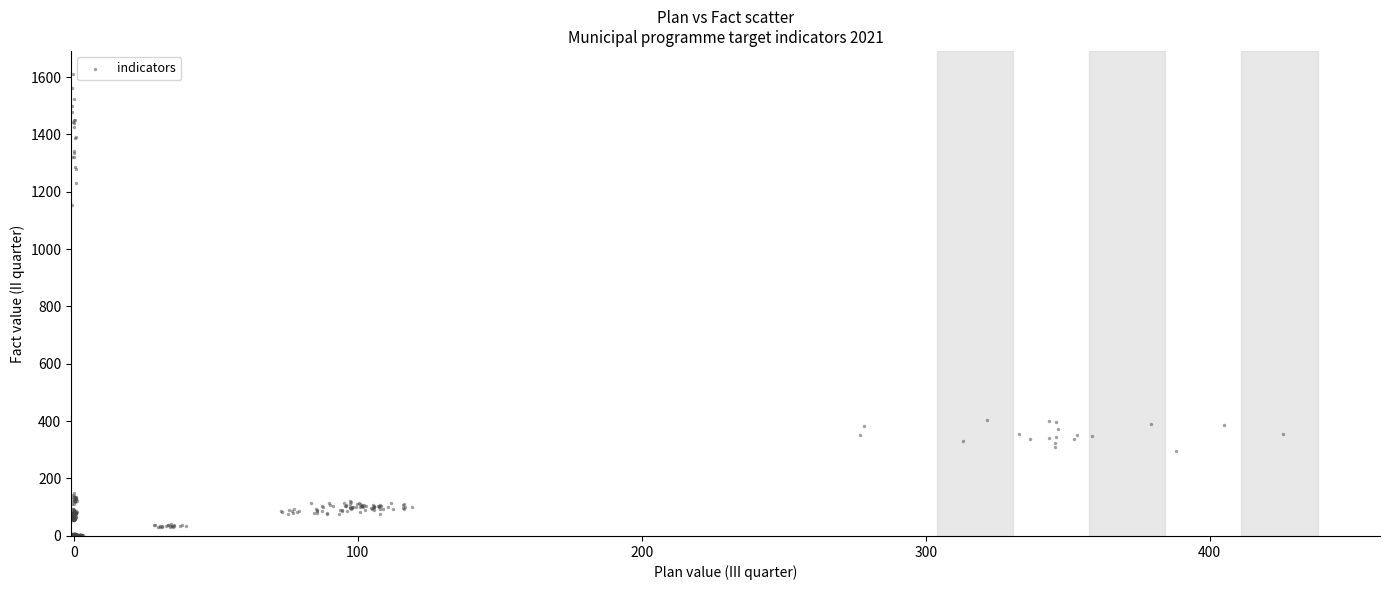

What is the range of Y values (max minus min)?

1611.8